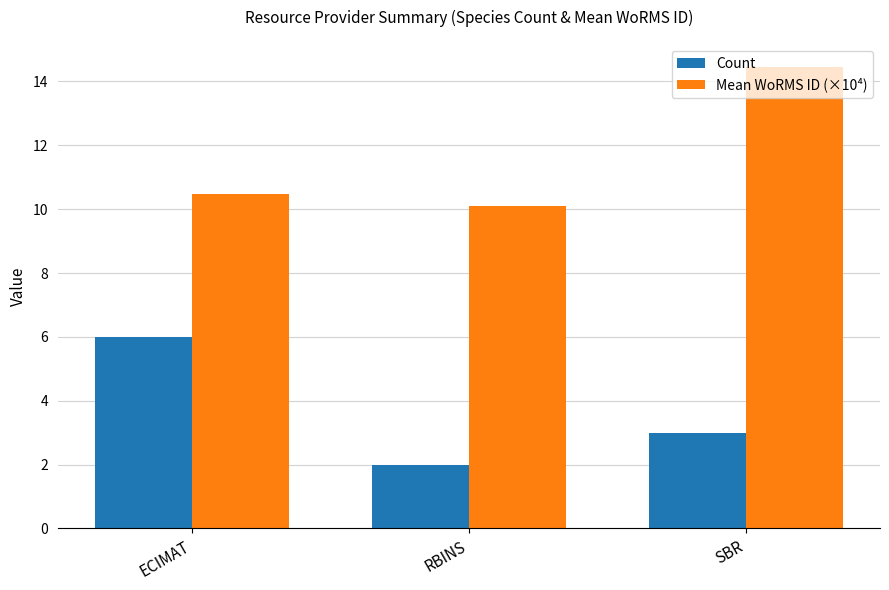

List the series in order of their overall mean, lowest first.

Count, Mean WoRMS ID (×10⁴)